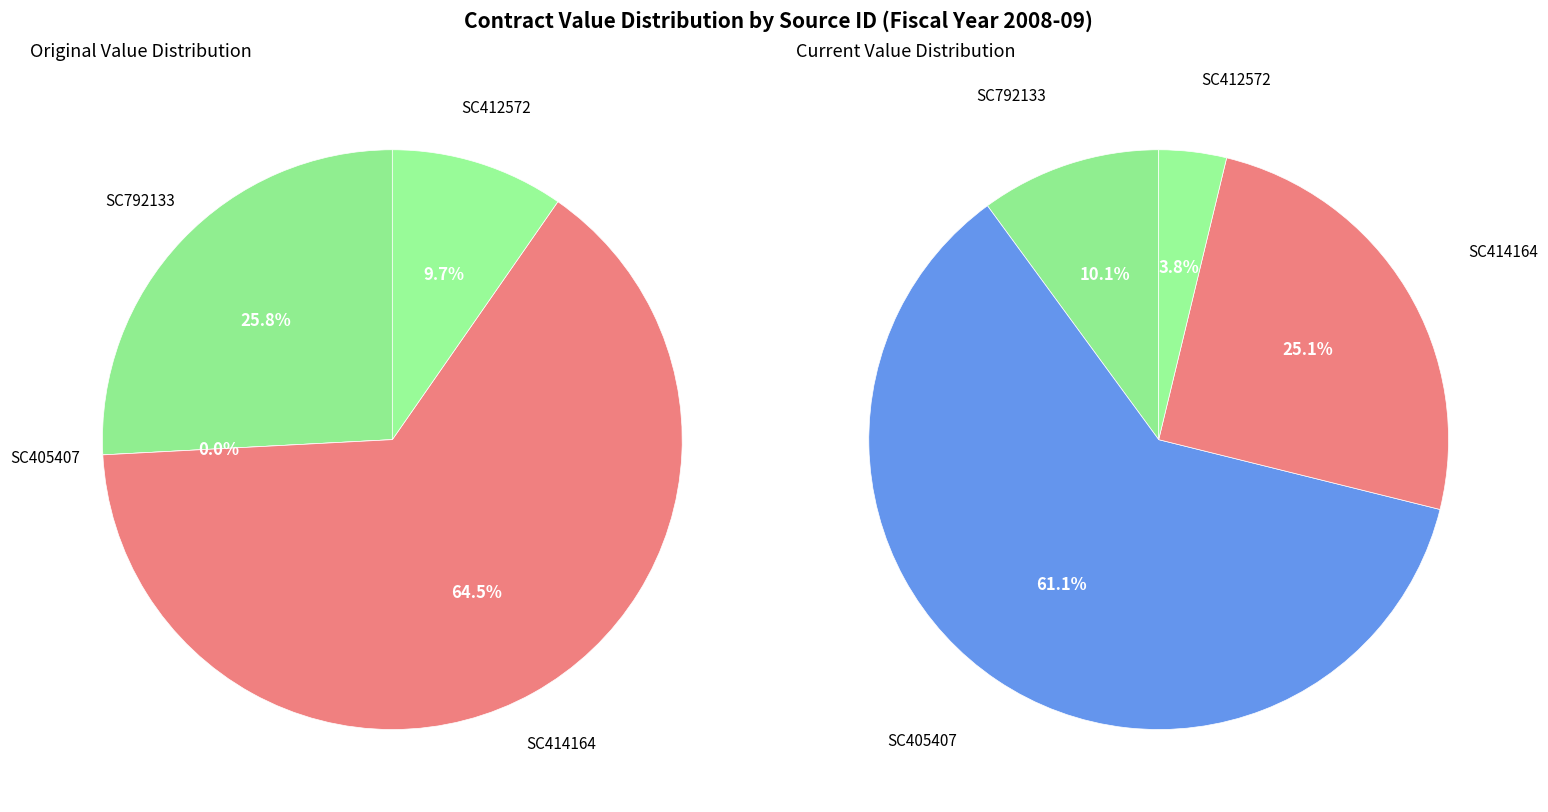

Is the sum of SC412572 and SC792133 greater than half?

No